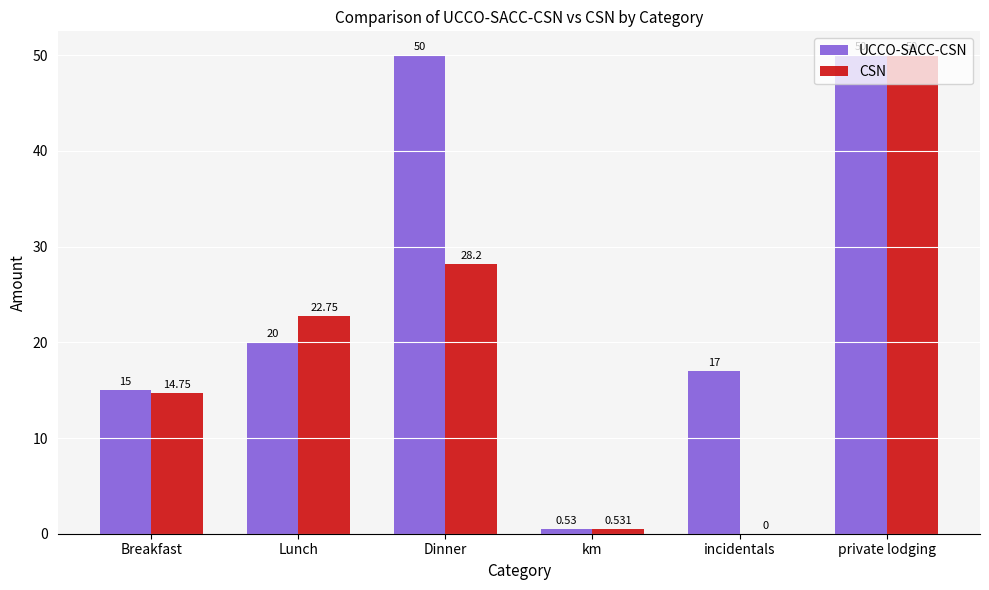

How many groups of bars are there?

6